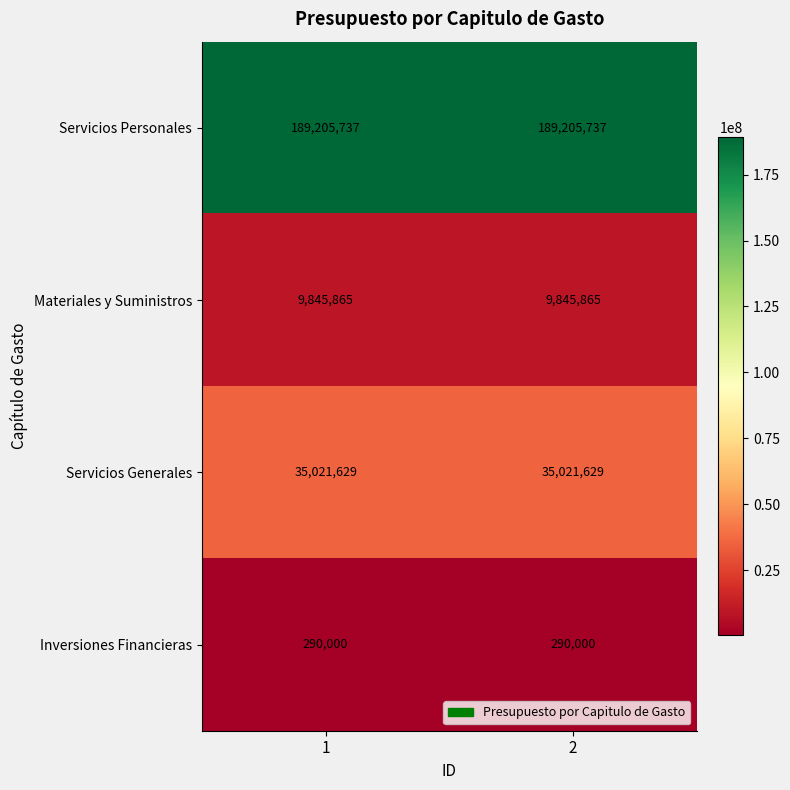

What is the maximum value shown in the chart?

189205737